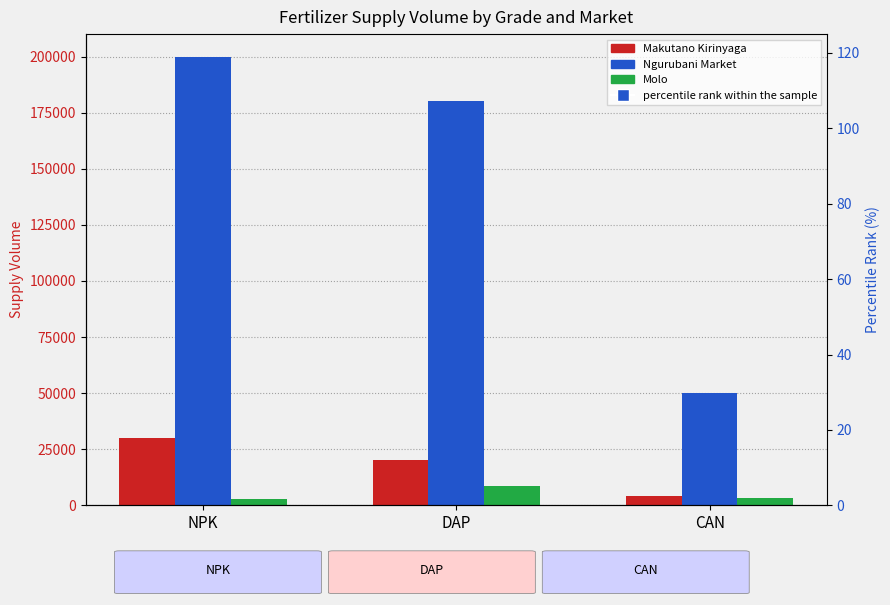

Which series reaches the maximum Y coordinate?

Ngurubani Market